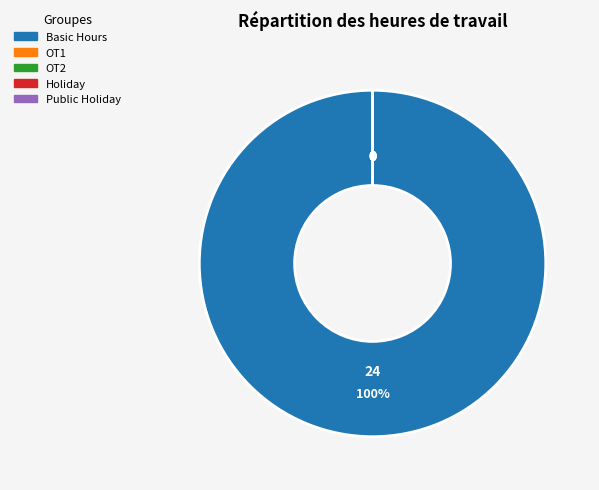

Combined, do Basic Hours and OT1 account for over 50%?

Yes